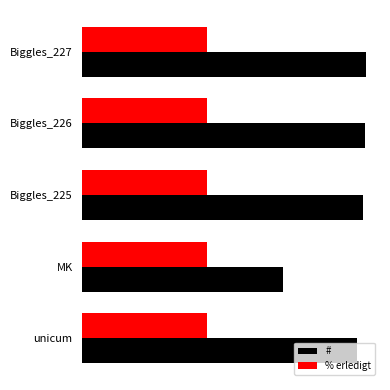

Rank the series by their maximum value, from lowest to highest.

% erledigt, #